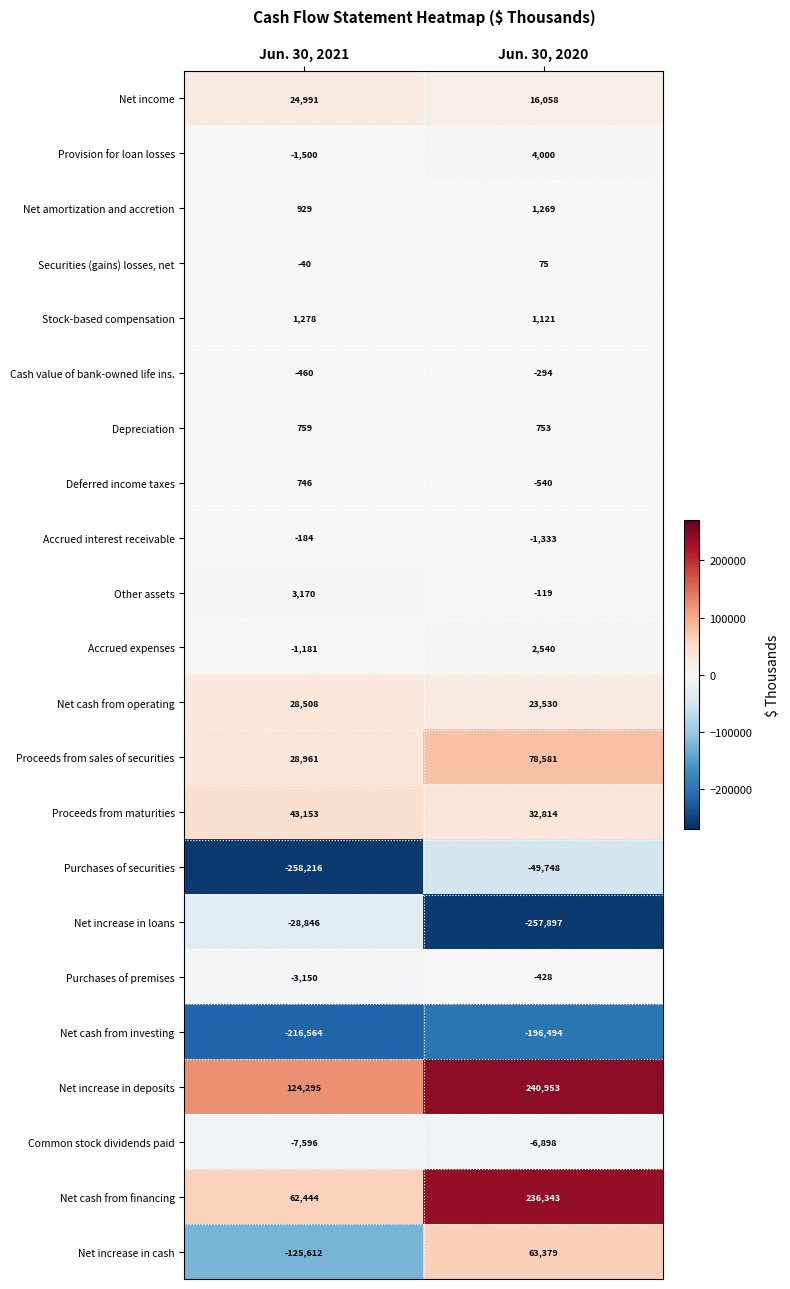

What is the minimum value shown in the chart?

-258216